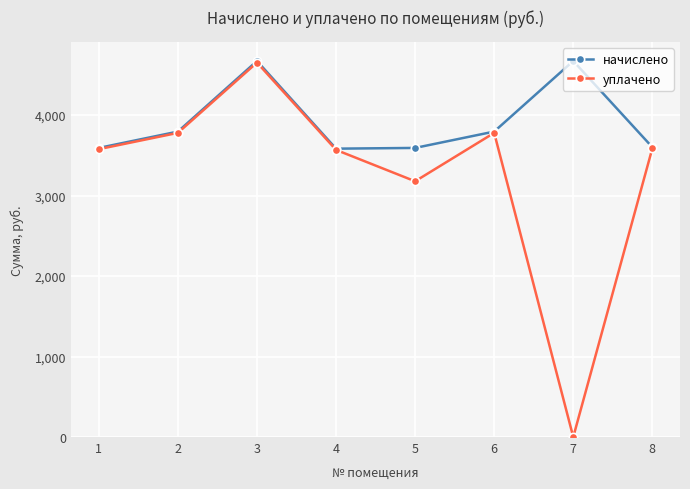

Which series has the largest range (max minus min)?

уплачено